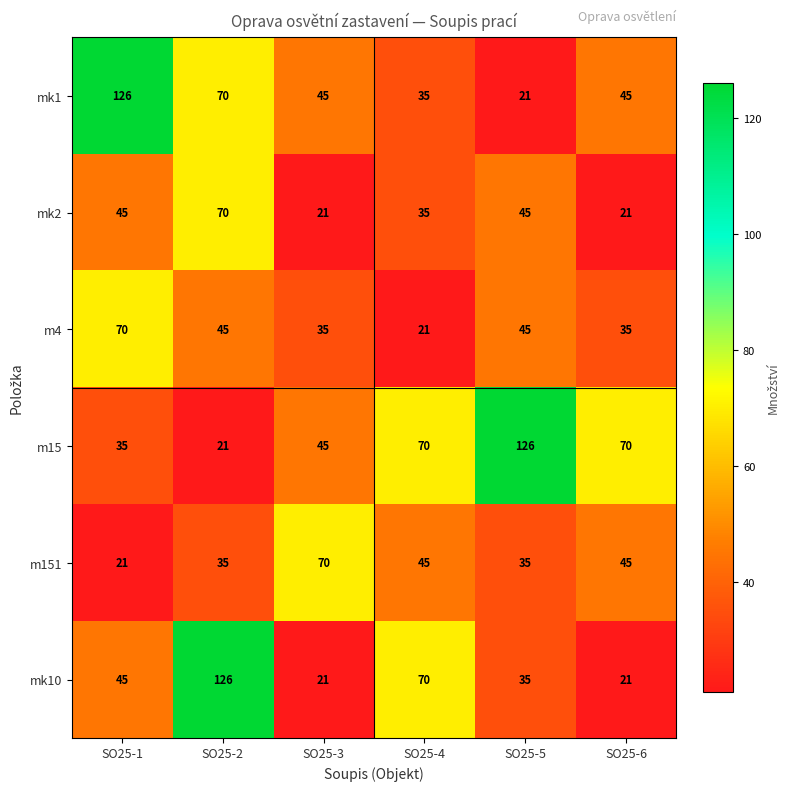

How many m151 values are between 35 and 45?

4